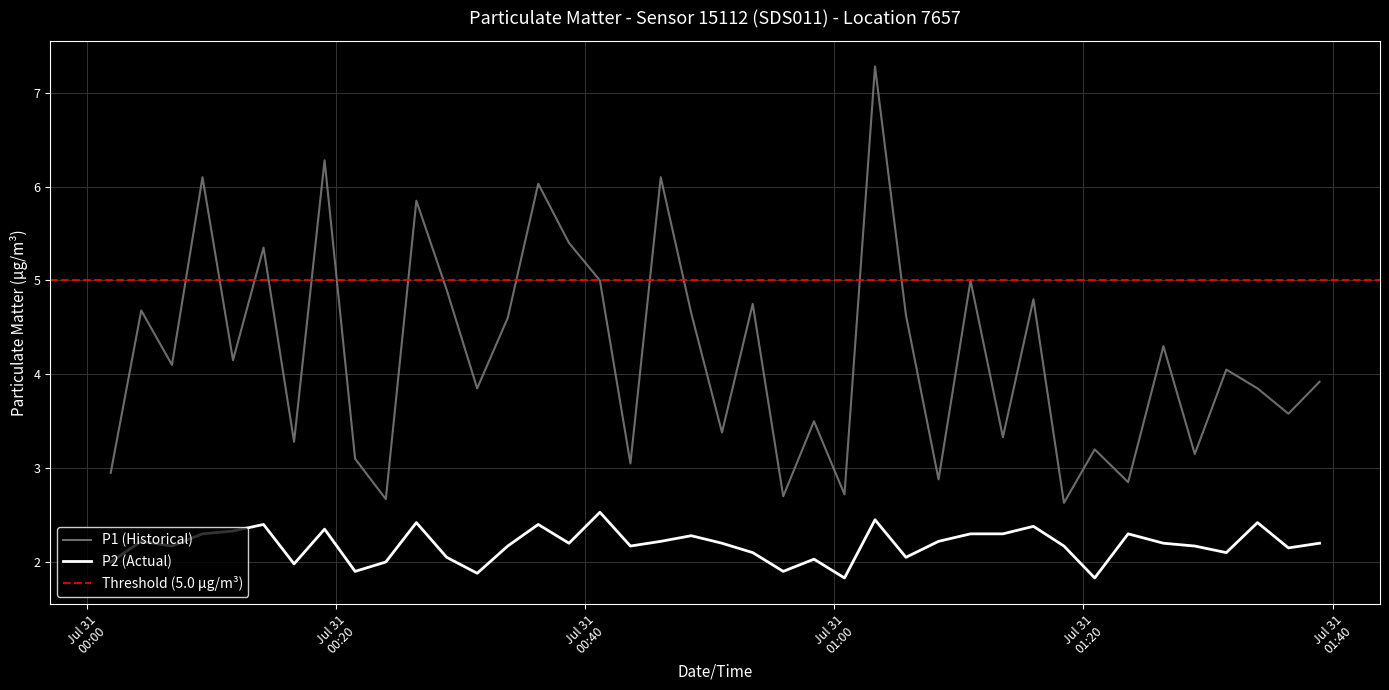

Does the chart display data point markers on the line(s)?

No